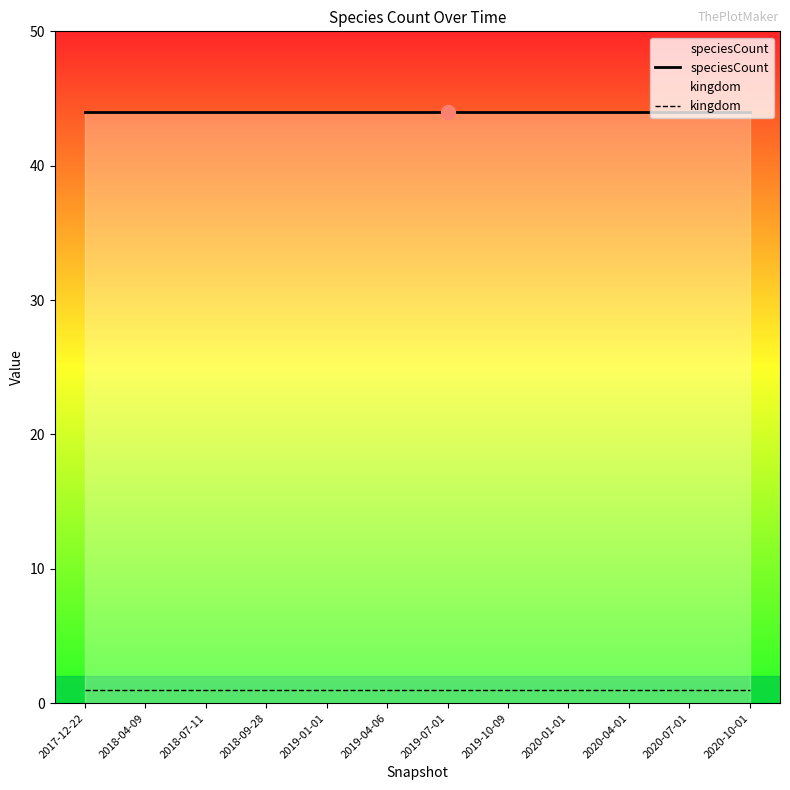

How many lines are shown in the chart?

2